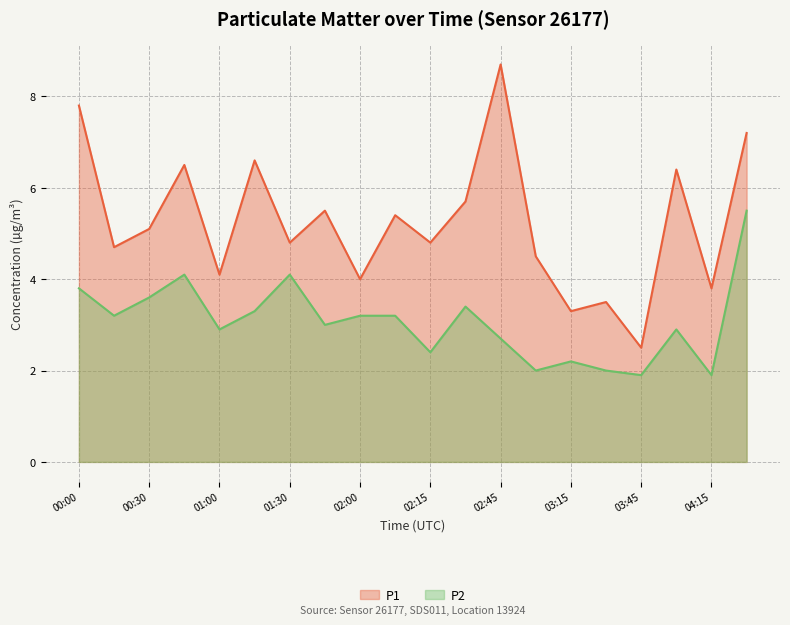

Reading right to left, extract all data points from this chart.

P1: 04:30=7.2	04:15=3.8	04:00=6.4	03:45=2.5	03:30=3.5	03:15=3.3	03:00=4.5	02:45=8.7	02:30=5.7	02:15=4.8	02:01=5.4	02:00=4.0	01:45=5.5	01:30=4.8	01:15=6.6	01:00=4.1	00:45=6.5	00:30=5.1	00:15=4.7	00:00=7.8
P2: 04:30=5.5	04:15=1.9	04:00=2.9	03:45=1.9	03:30=2.0	03:15=2.2	03:00=2.0	02:45=2.7	02:30=3.4	02:15=2.4	02:01=3.2	02:00=3.2	01:45=3.0	01:30=4.1	01:15=3.3	01:00=2.9	00:45=4.1	00:30=3.6	00:15=3.2	00:00=3.8